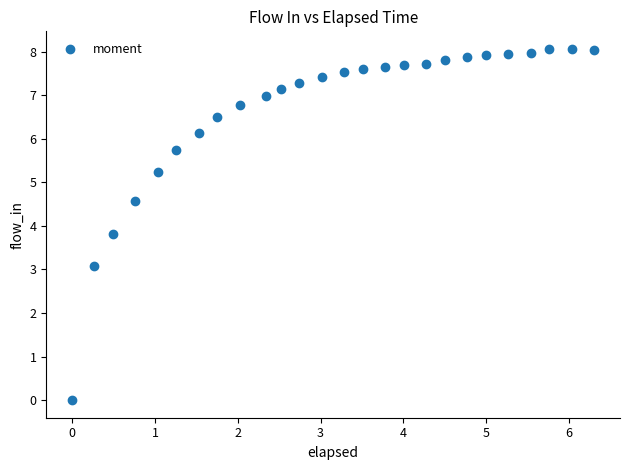

What Y value in the scatter plot is closest to 4?

3.8